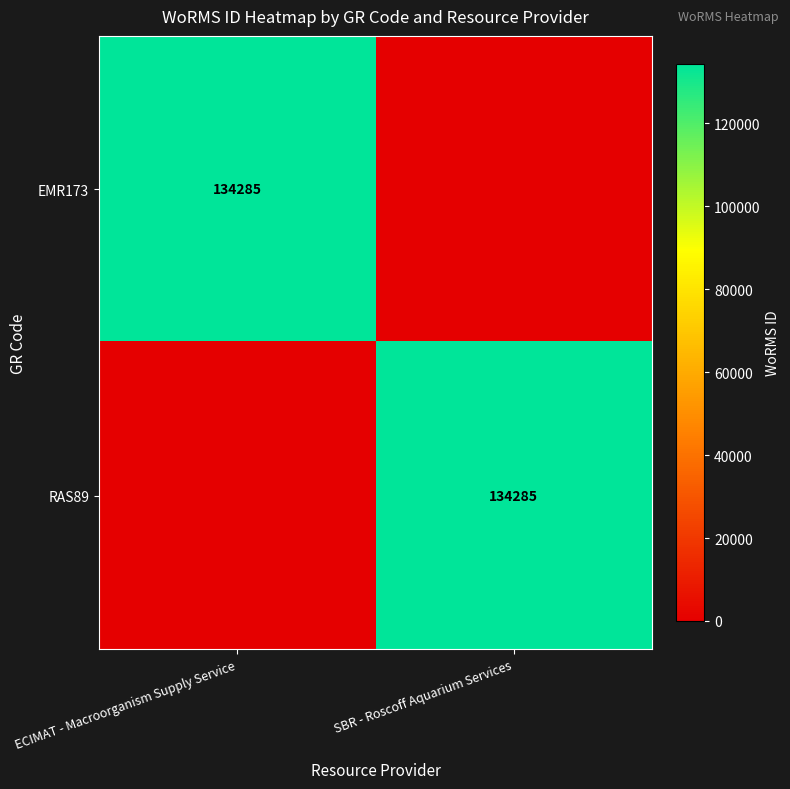

True or false: RAS89 has a value of 134285 at SBR - Roscoff Aquarium Services.

True